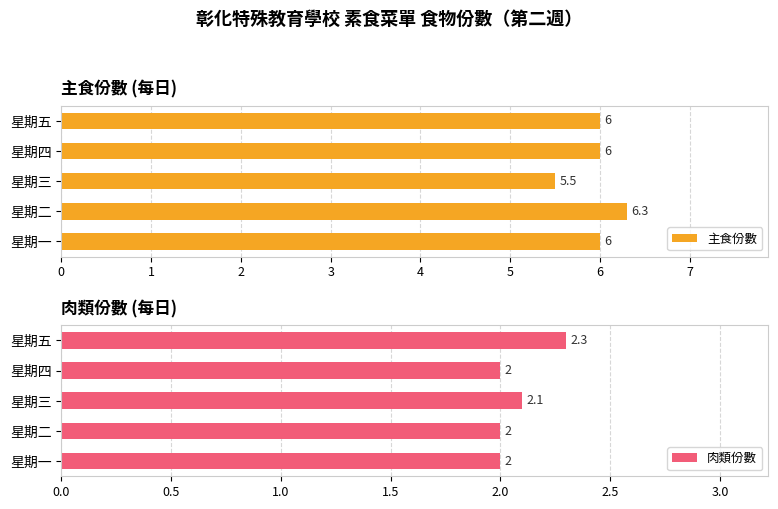

What is the average value of the 主食份數 series?

6.0